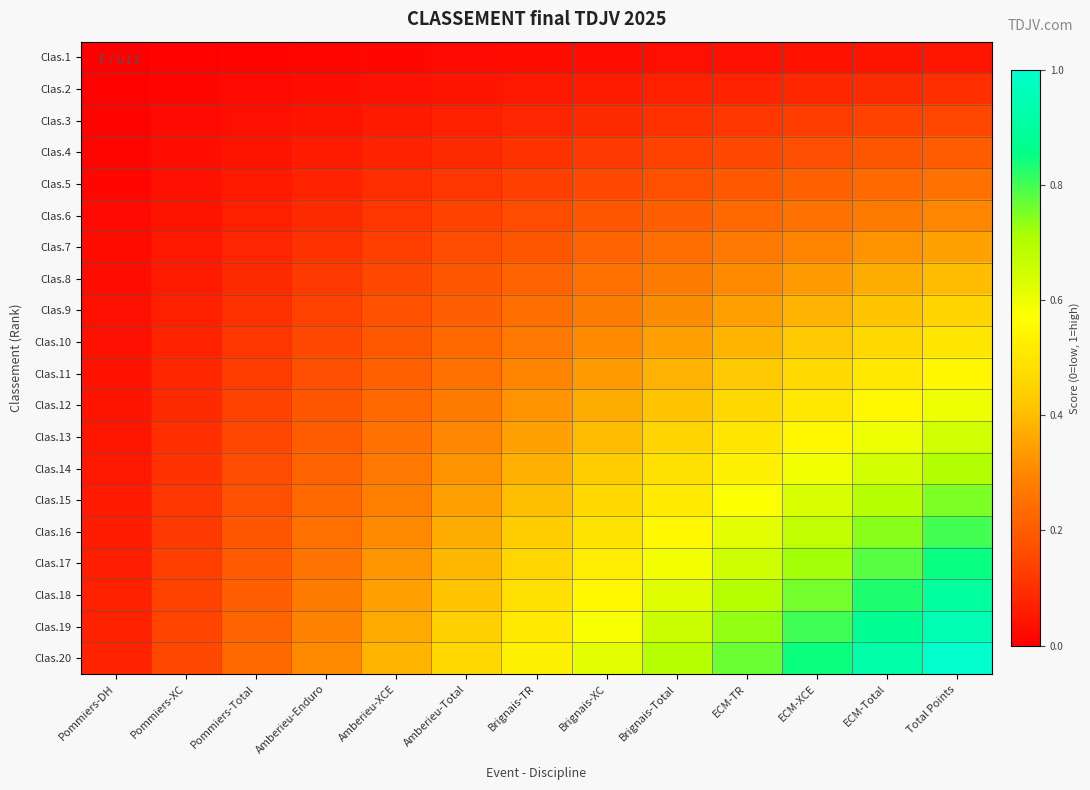

Which series has the largest total across all categories?

Clas.20